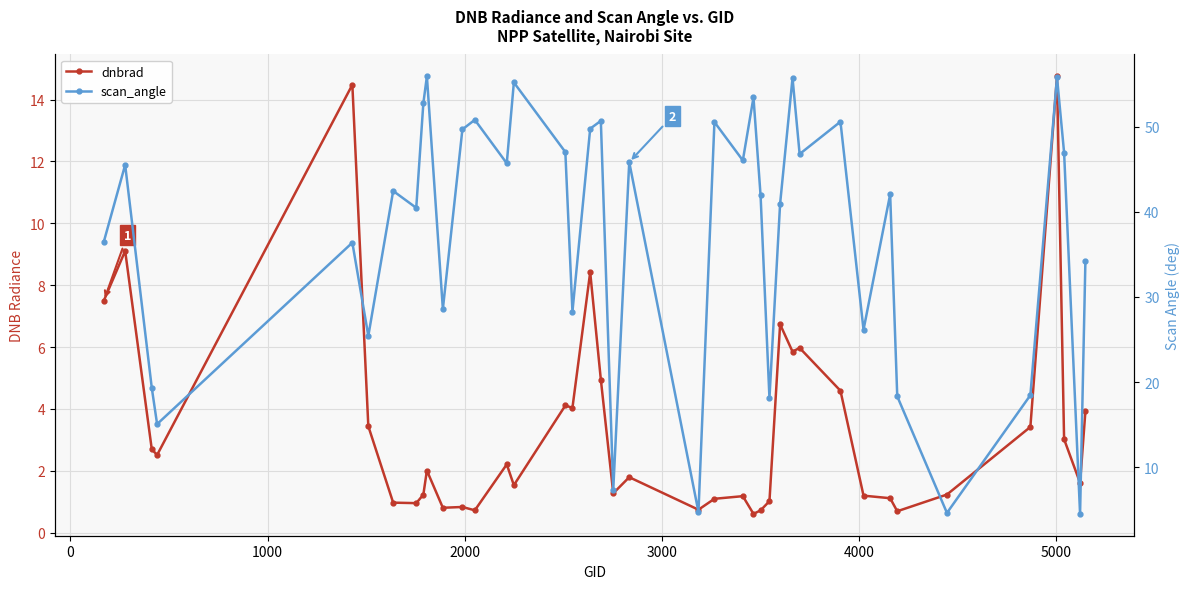

How many distinct data groups are displayed?

2